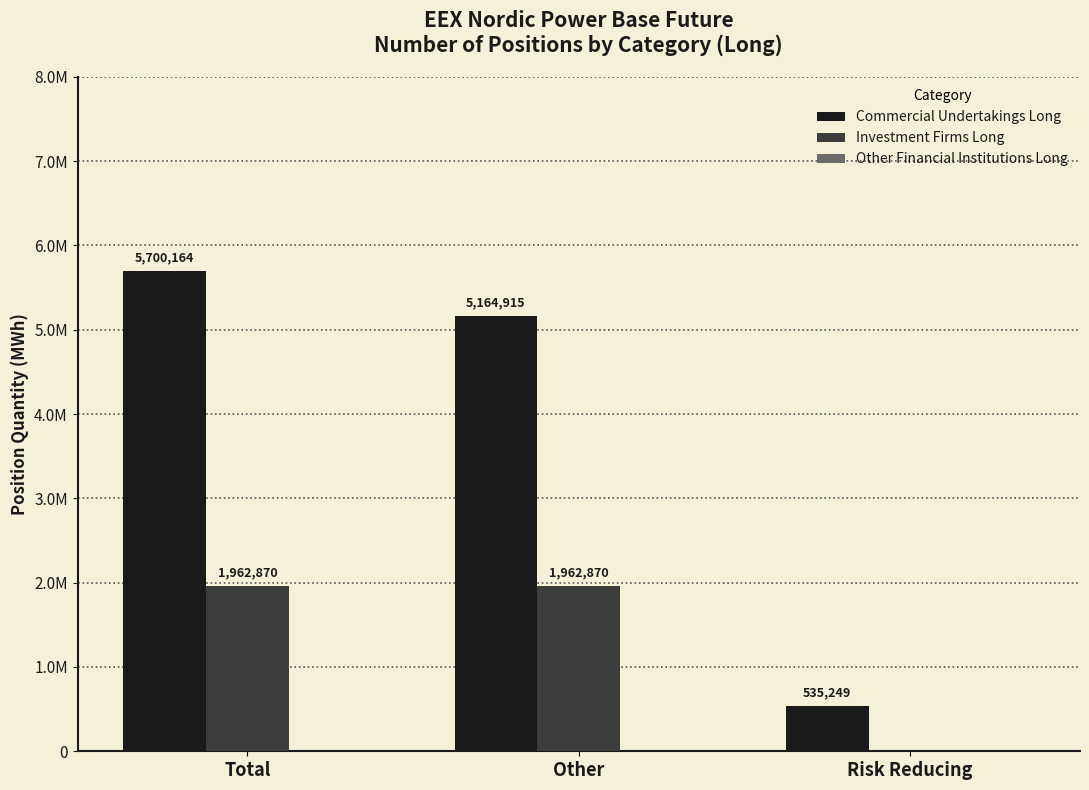

Which category has the lowest value in the Commercial Undertakings Long series?

Risk Reducing